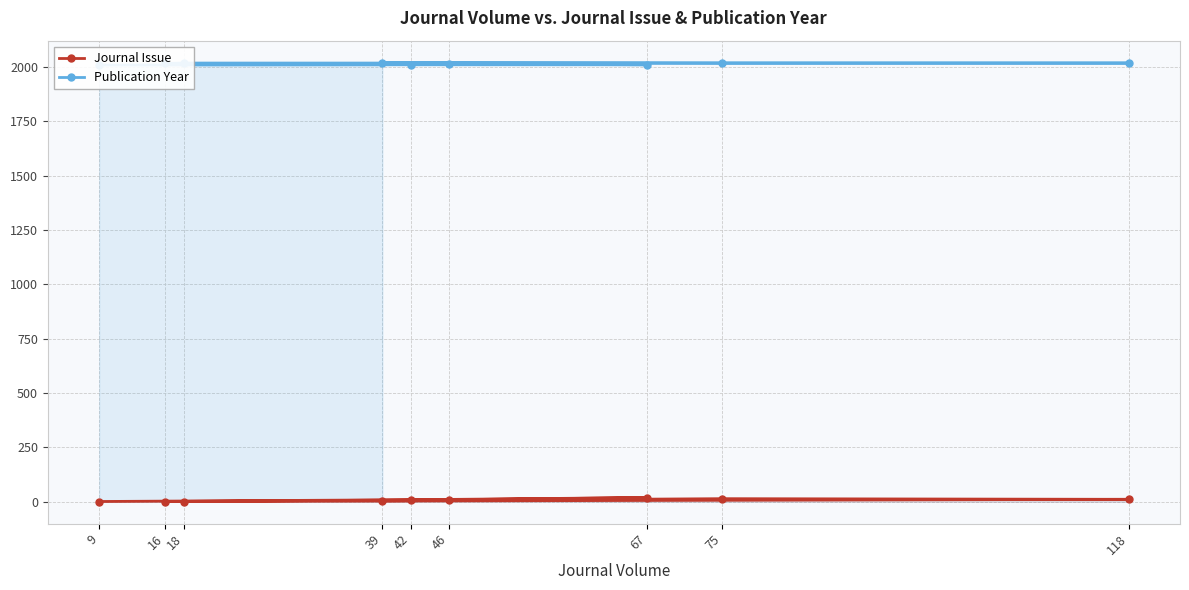

How many lines are shown in the chart?

2